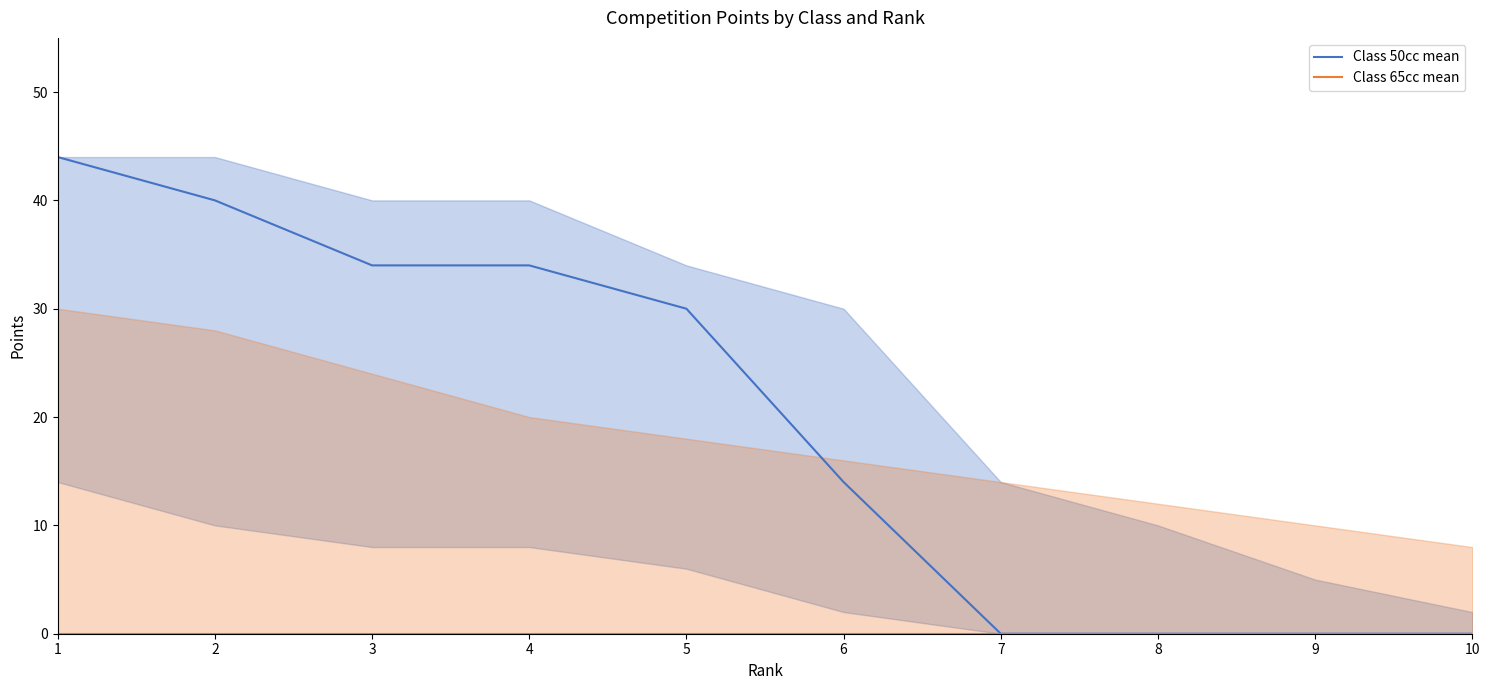

What is the difference between the highest and lowest values at 5?

30